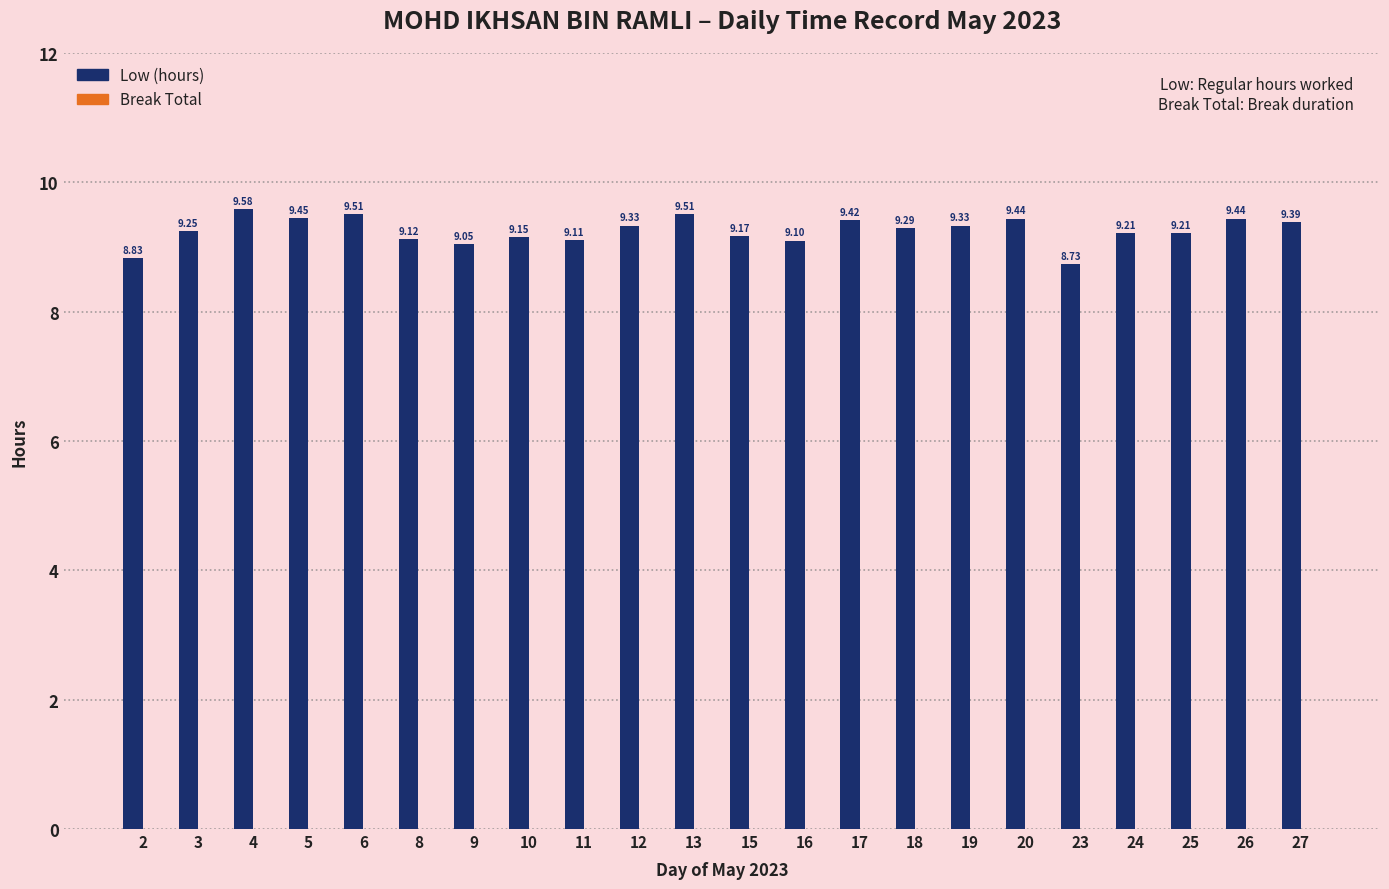

What is the change in value from 3 to 17?

+0.2